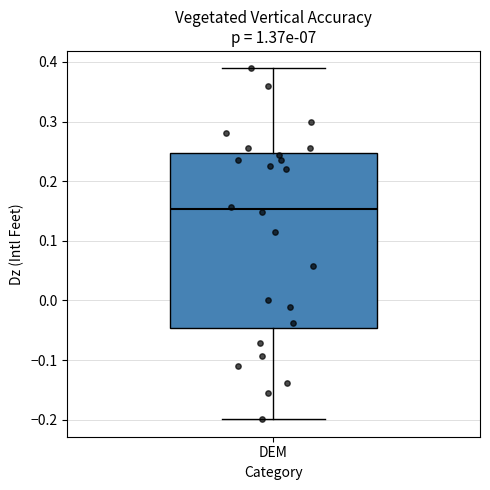

Transcribe this box plot: give where the median line is, the range the box spans, and where the two whiskers end, as read against the y-axis. The values are not printed on the chart, so give them approximately, as read against the axis.

median 0.15, box -0.05 to 0.25, whiskers -0.20 to 0.39